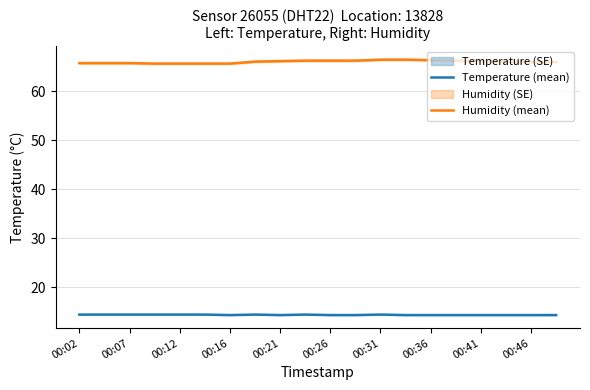

True or false: Humidity (mean) and Temperature (mean) cross at least once.

False